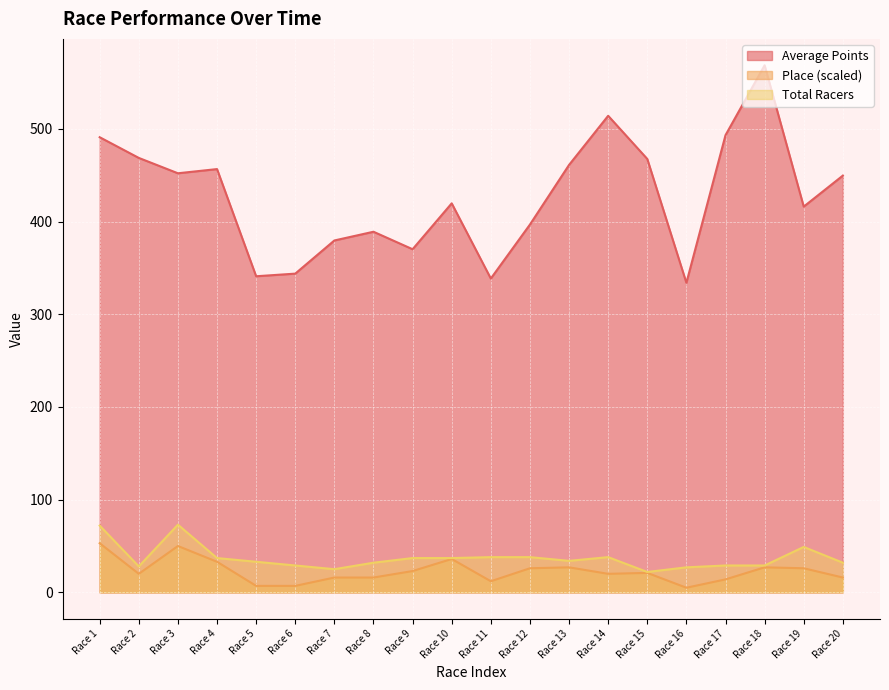

Which series has the largest total across all categories?

Average Points